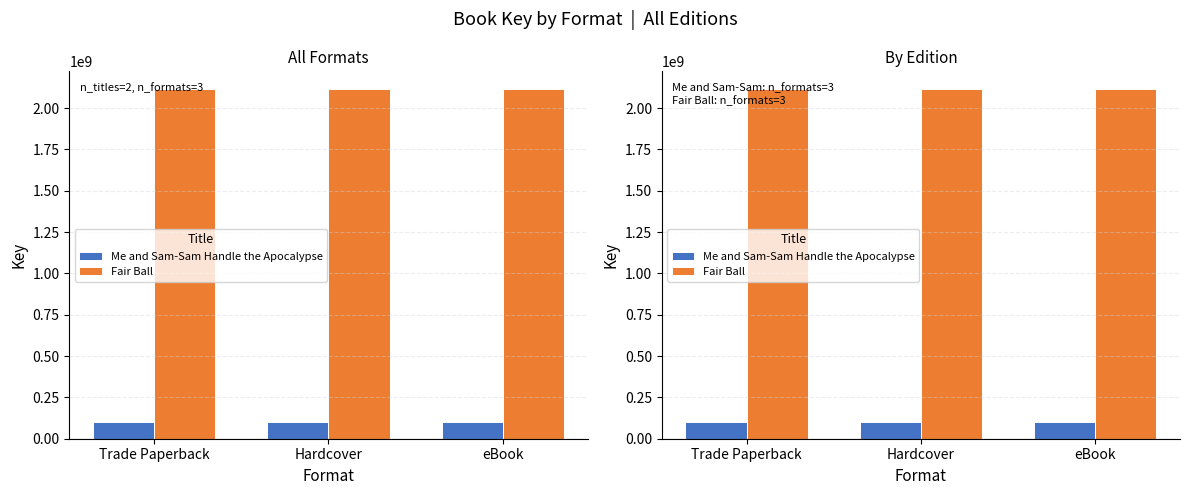

How many series are shown in this chart?

2